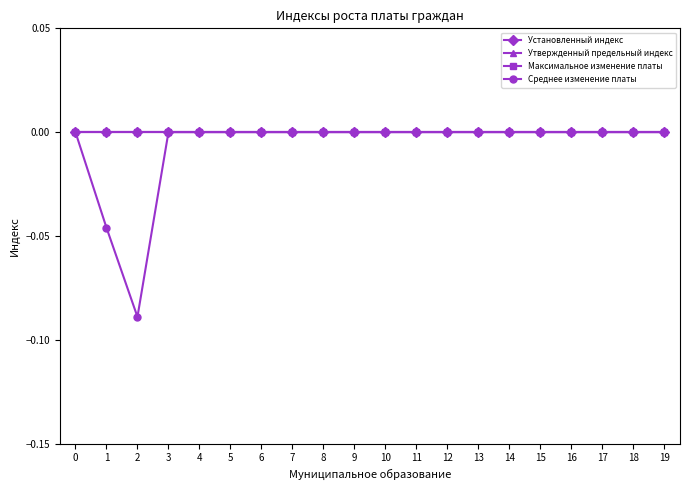

Is this an area chart (filled region under the line)?

No